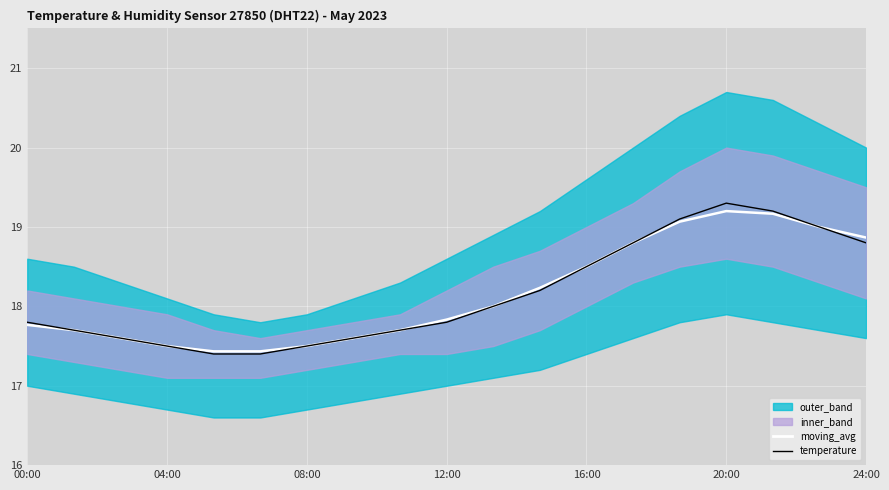

True or false: temperature has more than 0 points higher than both neighbors.

True